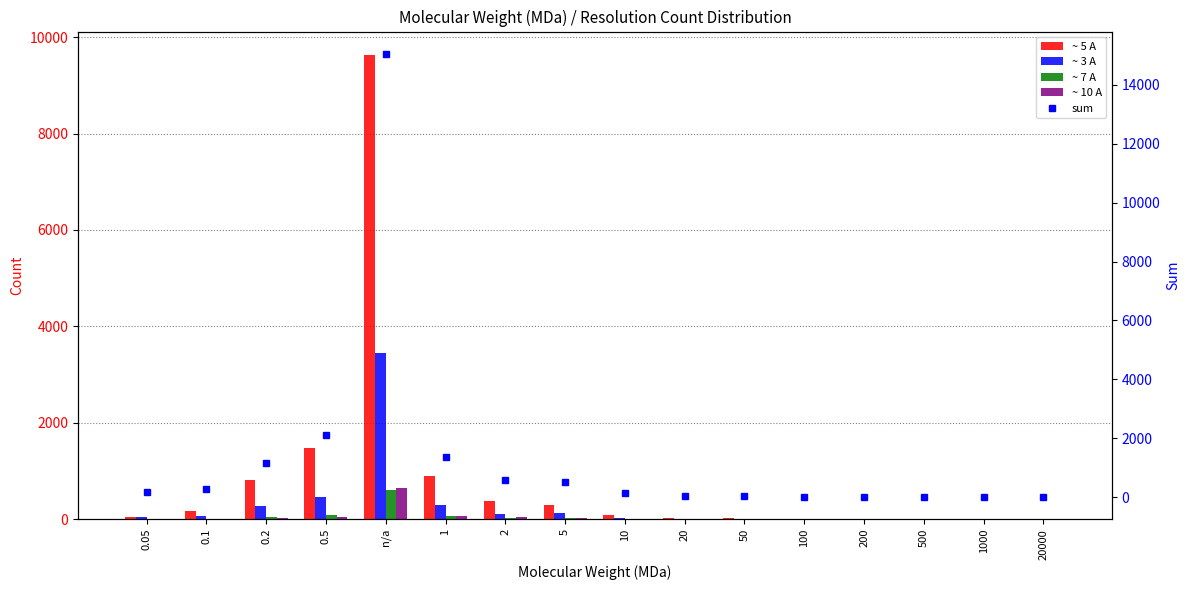

Where is sum nearest to the value 7531?

0.5